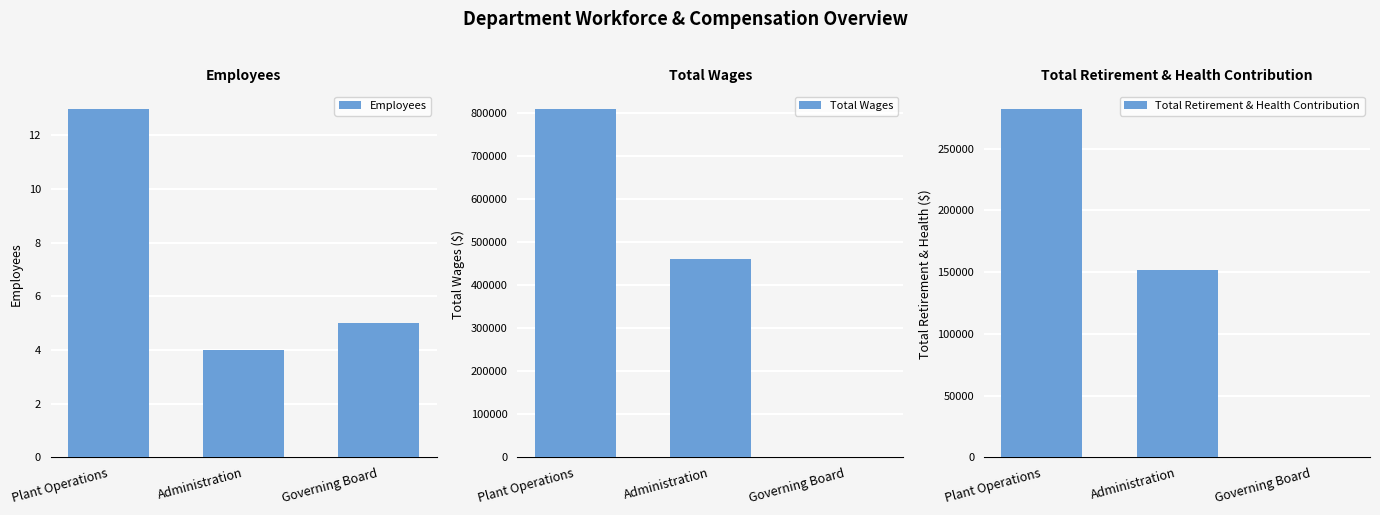

Reading left to right, extract all data points from this chart.

Employees: Plant Operations=13	Administration=4	Governing Board=5
Total Wages: Plant Operations=809474	Administration=459902	Governing Board=0
Total Retirement & Health Contribution: Plant Operations=282523	Administration=151512	Governing Board=0